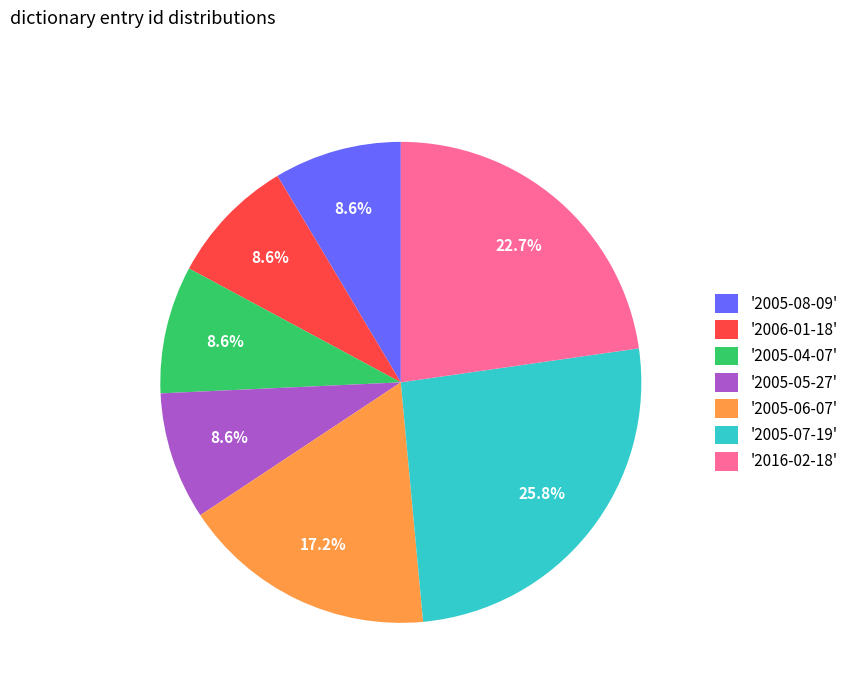

Which has a higher value, '2005-07-19' or '2005-05-27'?

'2005-07-19'